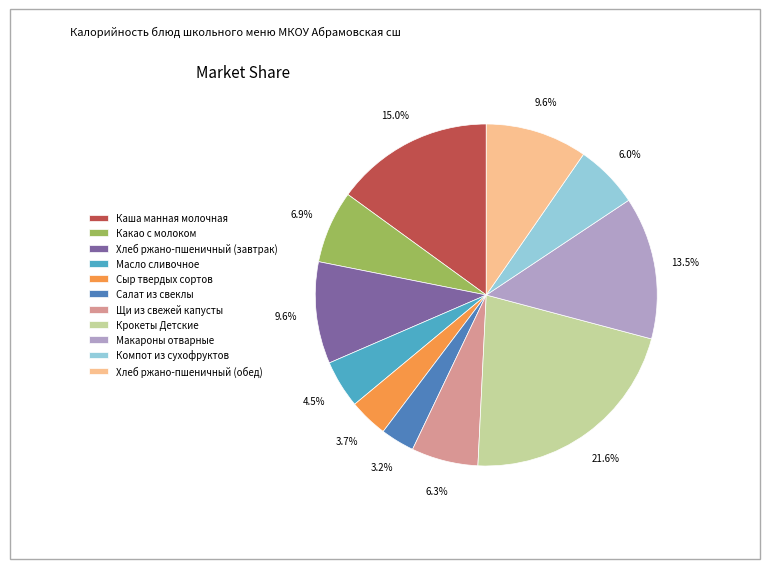

Which slice is the largest?

Крокеты Детские